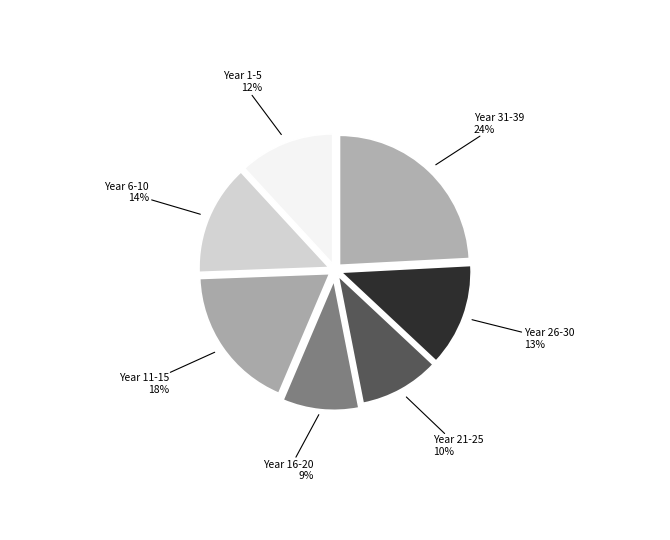

Approximately how many times larger is the value at Year 6-10 compared to Year 26-30?

1.1